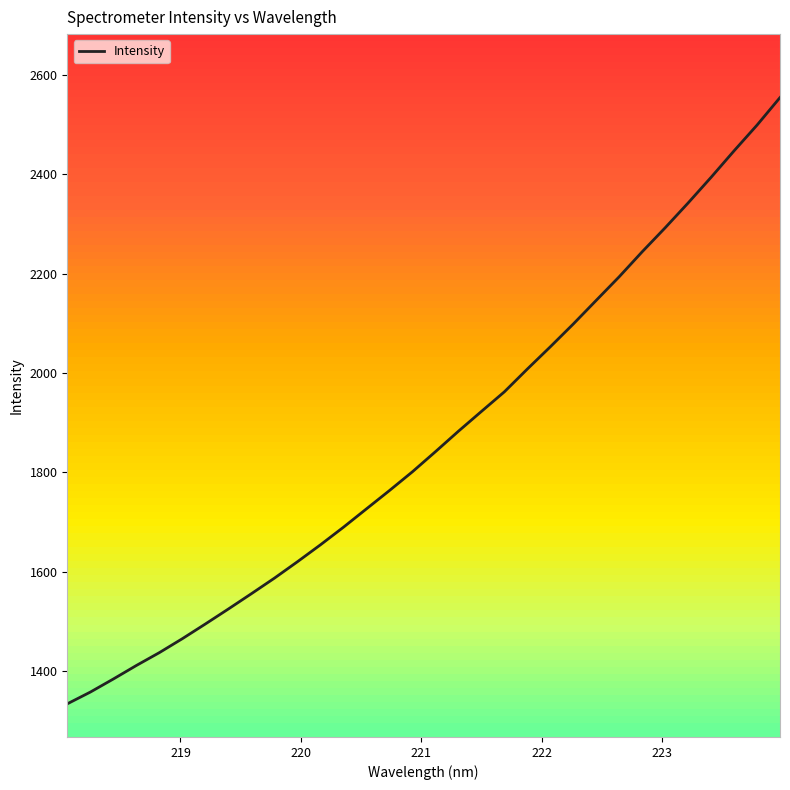

What is the value of the 24th point from the left?

2146.4